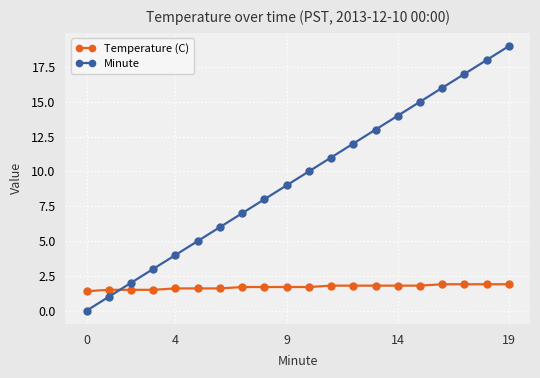

Rank the series by their average value, from highest to lowest.

Minute, Temperature (C)